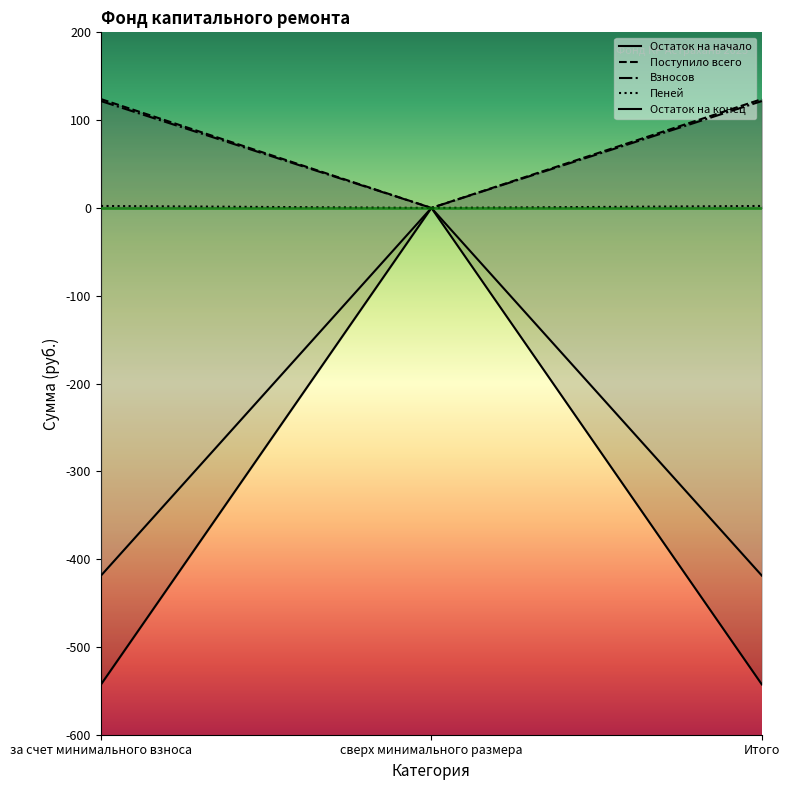

Is it true that Поступило всего equals 0.0 at сверх минимального размера?

True